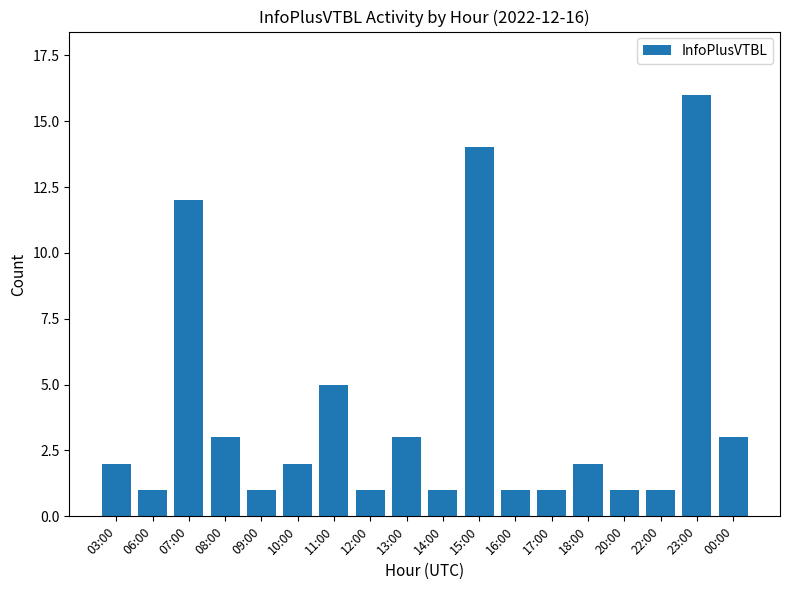

What is the label of the 1st bar from the right?

00:00